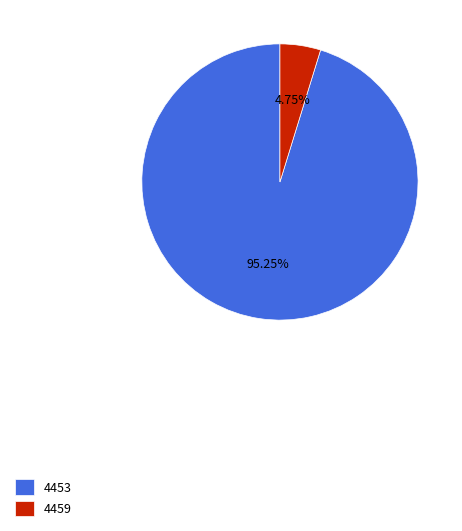

To the nearest percent, what percentage of the pie is 4459?

5%